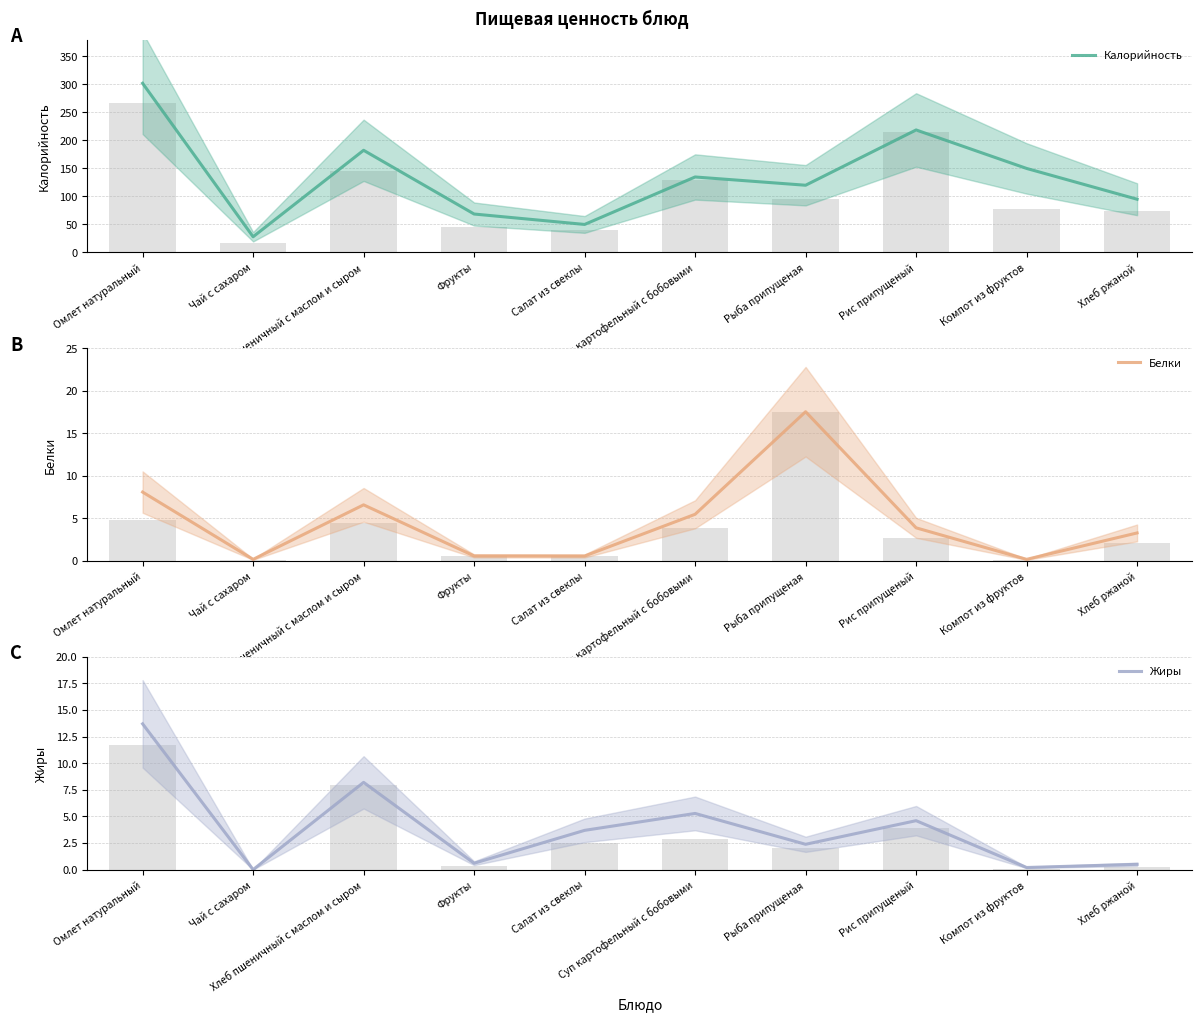

True or false: Белки has a value of 0.2 at Чай с сахаром.

True